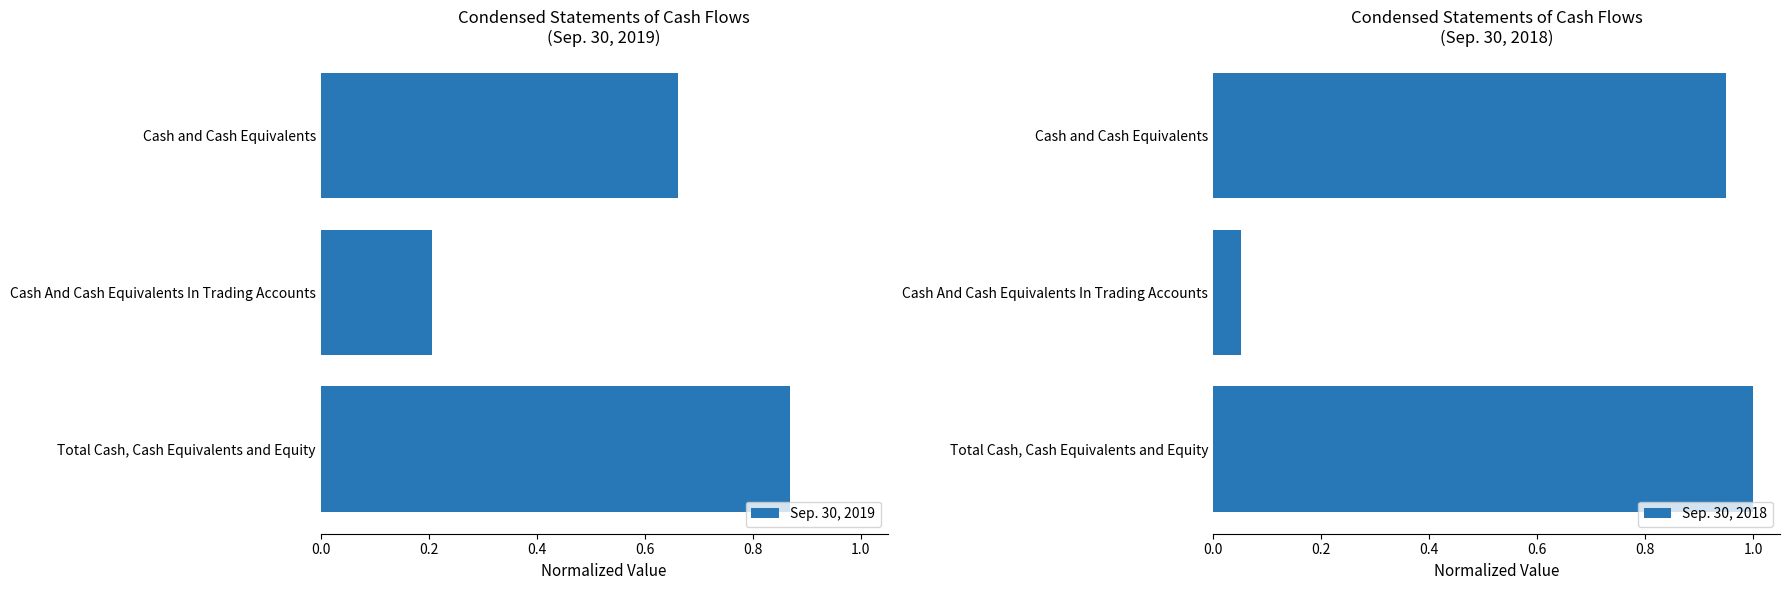

Does the chart contain stacked bars?

No